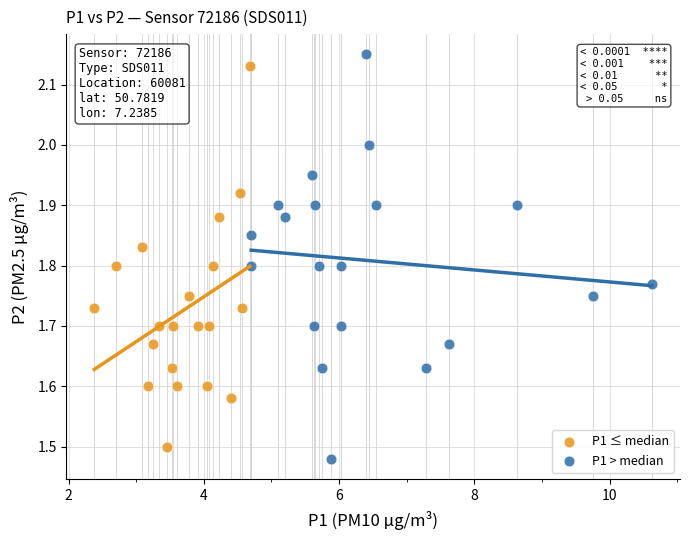

What are all the series names shown in the legend?

P1 ≤ median, P1 > median